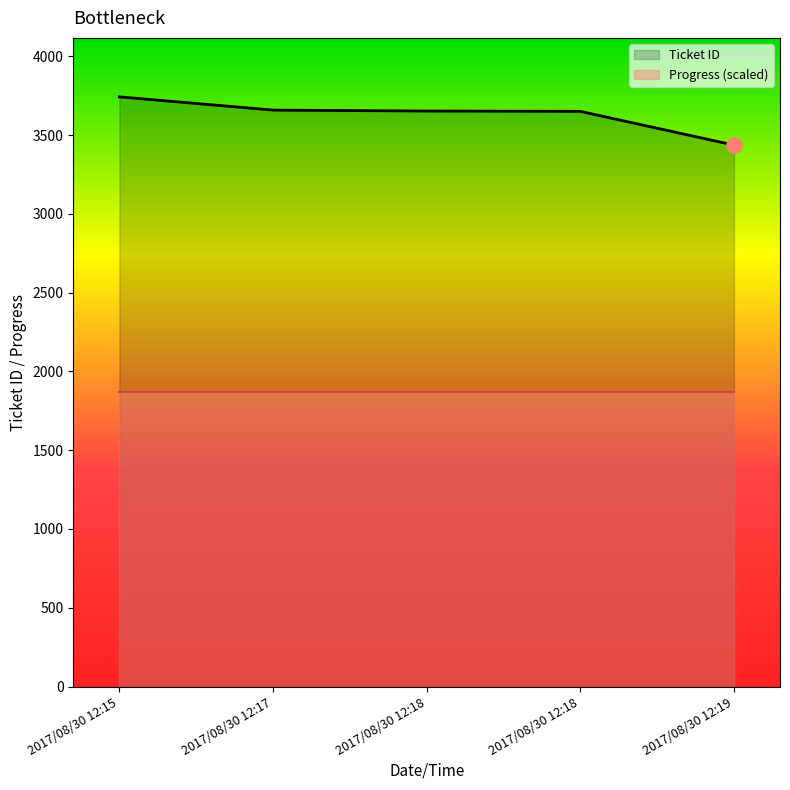

Which series has the largest total across all categories?

Ticket ID